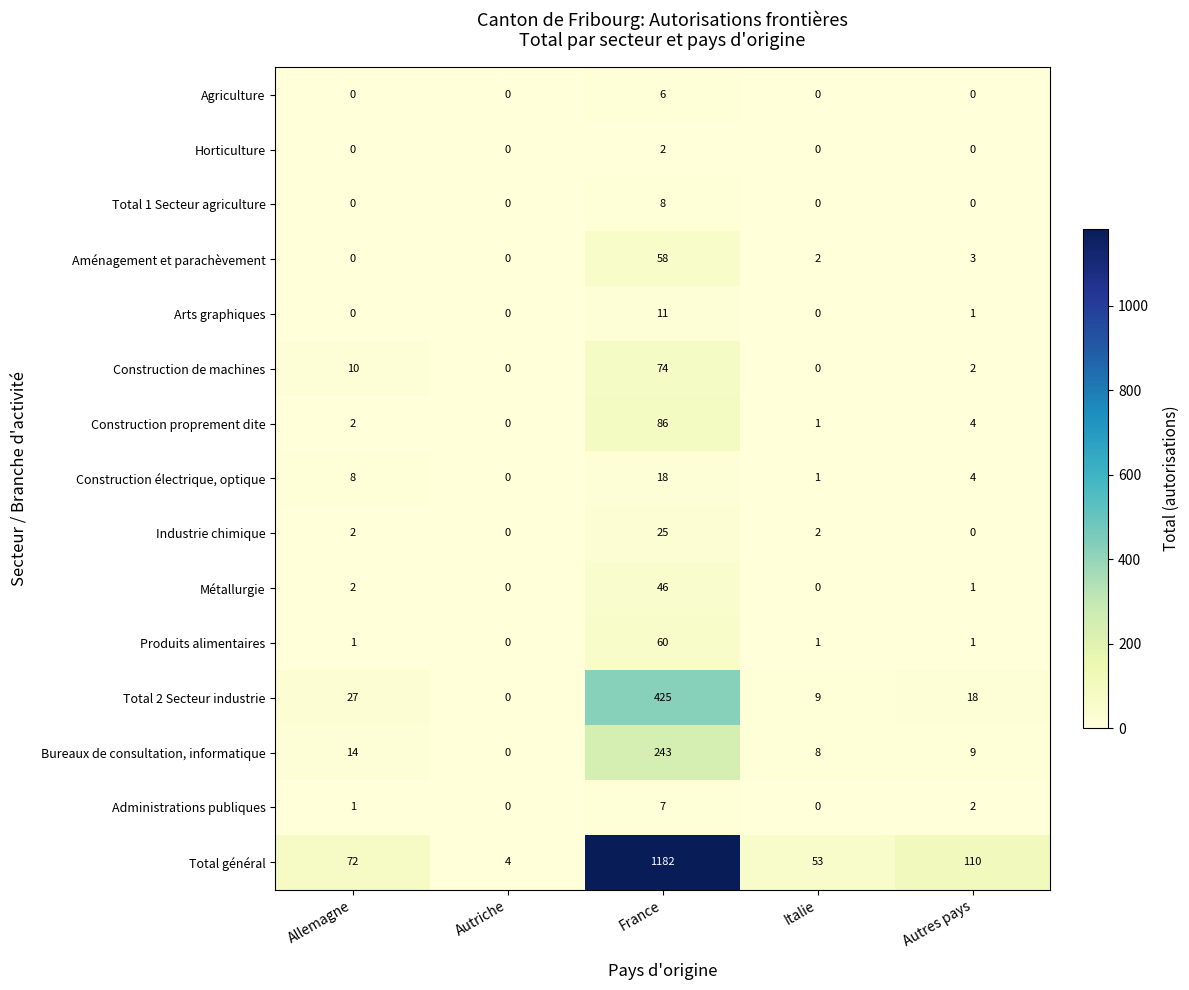

Where is Administrations publiques nearest to the value 3?

Autres pays